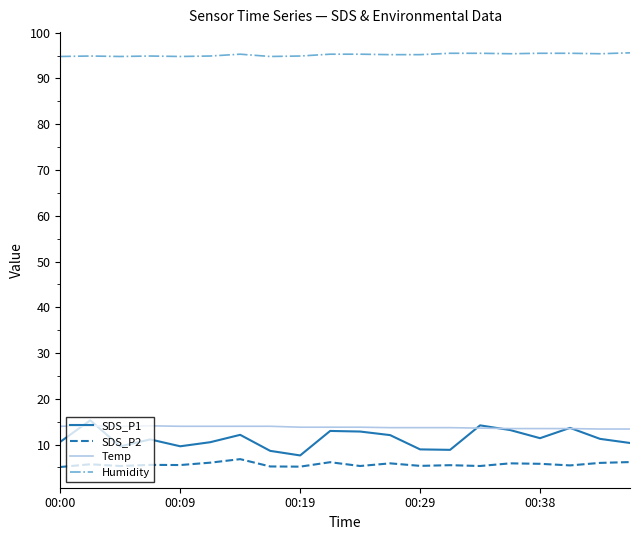

What is the minimum value shown in the chart?

5.1